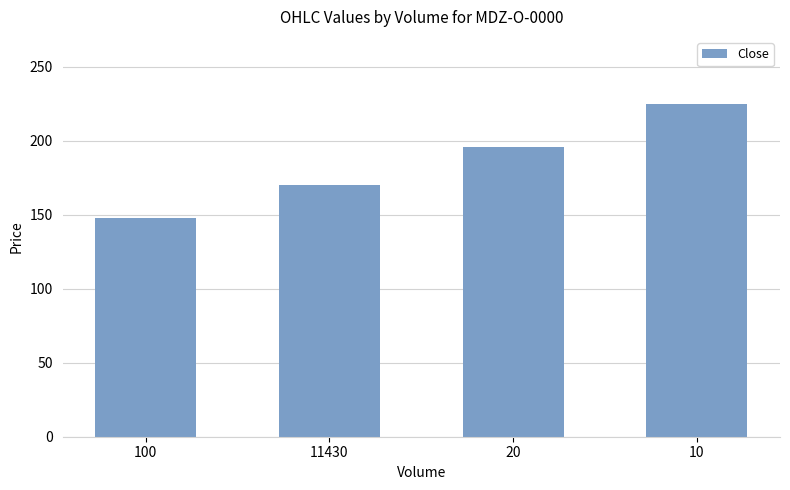

Count the number of values greater than 195.

2